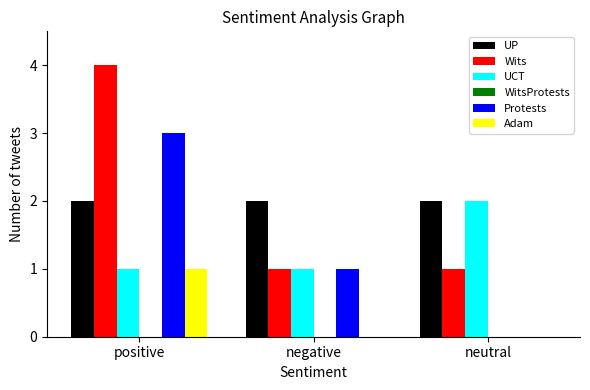

The Wits series shows 5 at positive. True or false?

False